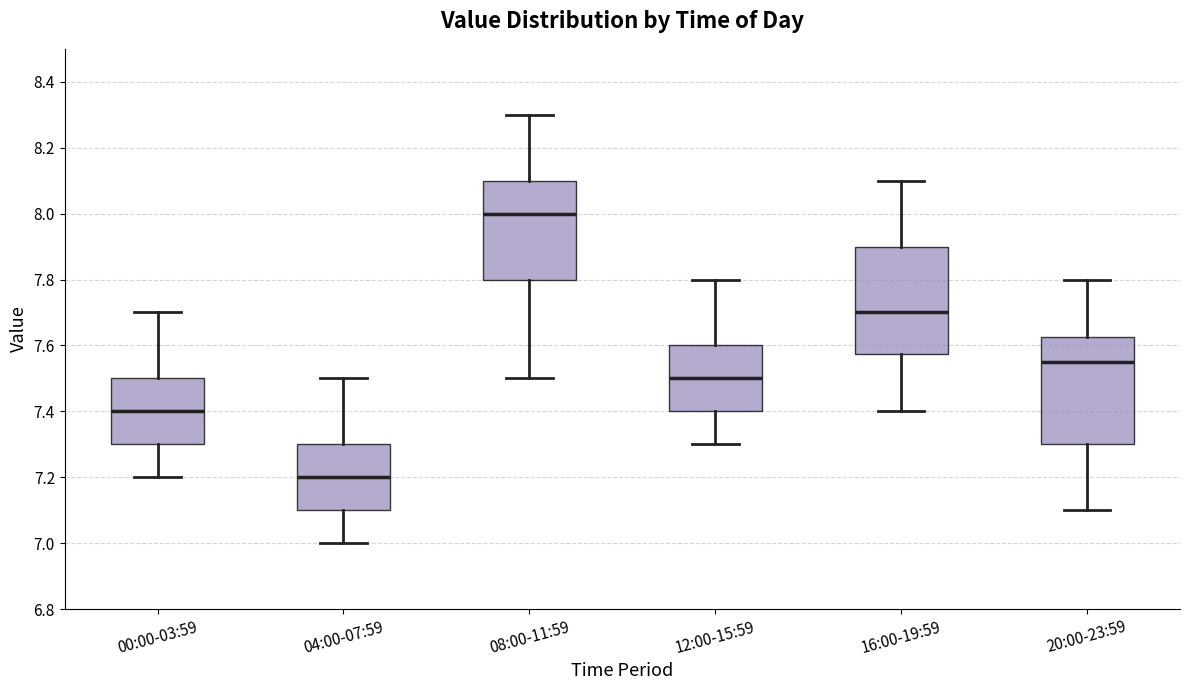

Which box's median line is the lowest?

04:00-07:59